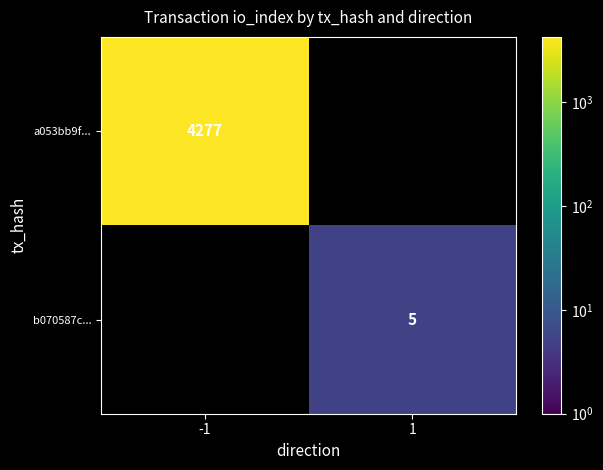

The value of a053bb9f... at -1 is 7100. True or false?

False